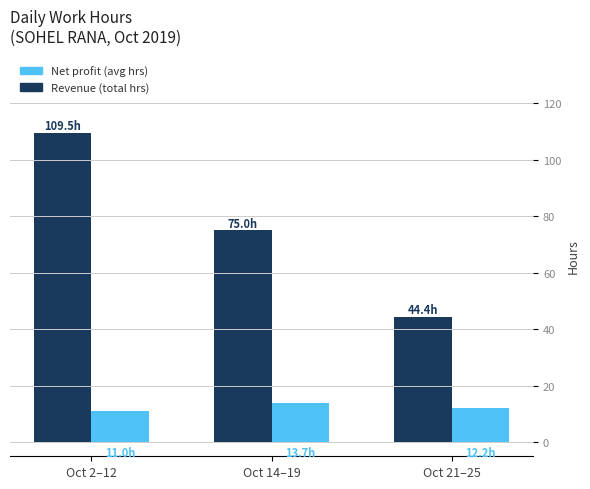

At which category is the sum across all series the highest?

Oct 2–12